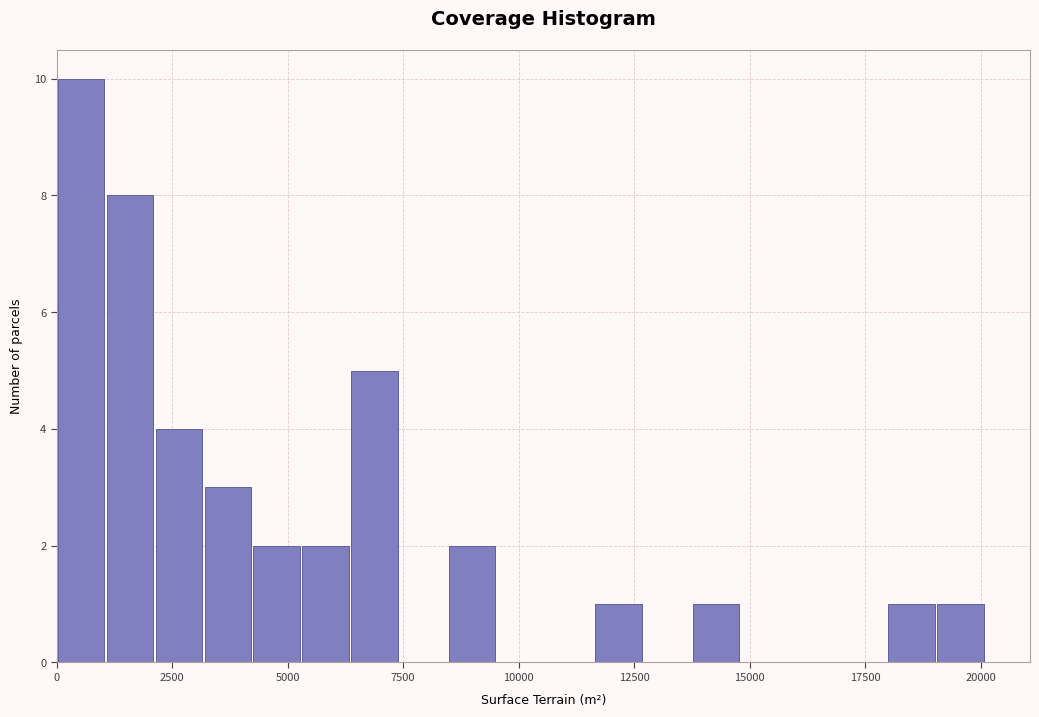

Around what value on the x-axis is the tallest bar? Give the approximate position of its centre, as read against the axis.

500